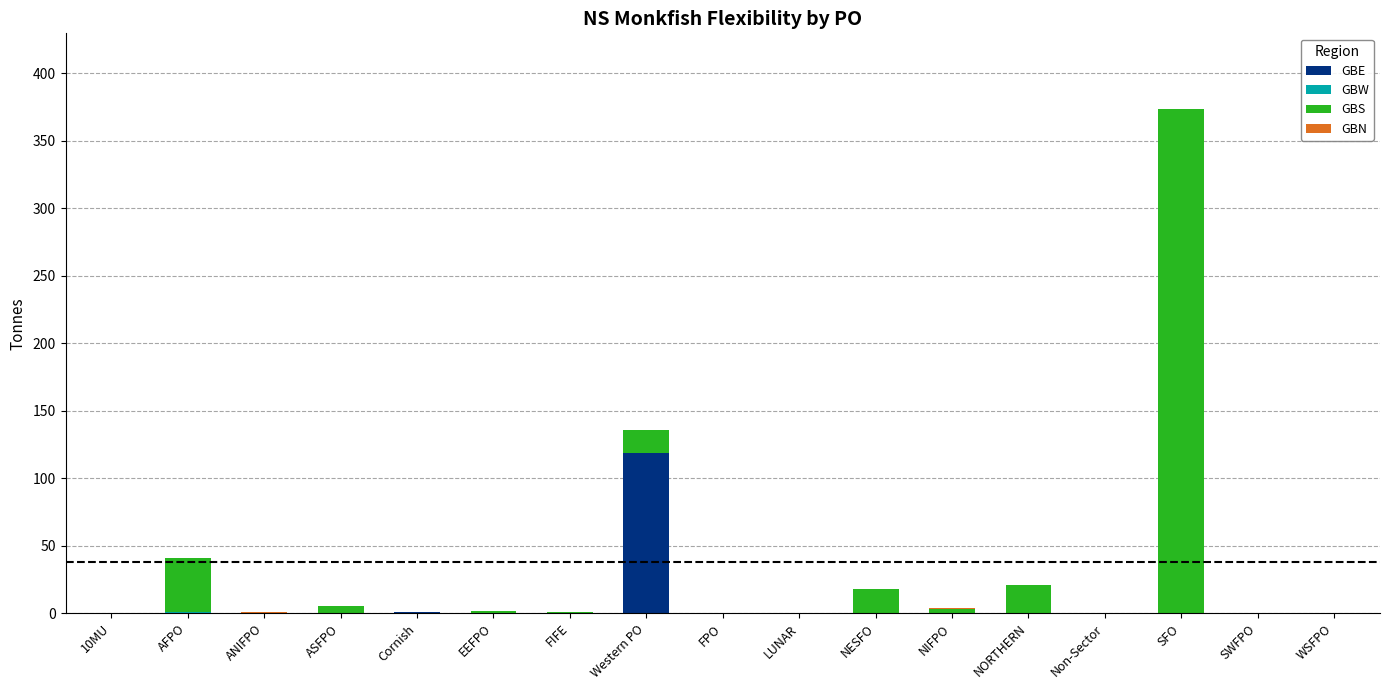

What is the total value across all series at Western PO?

135.9